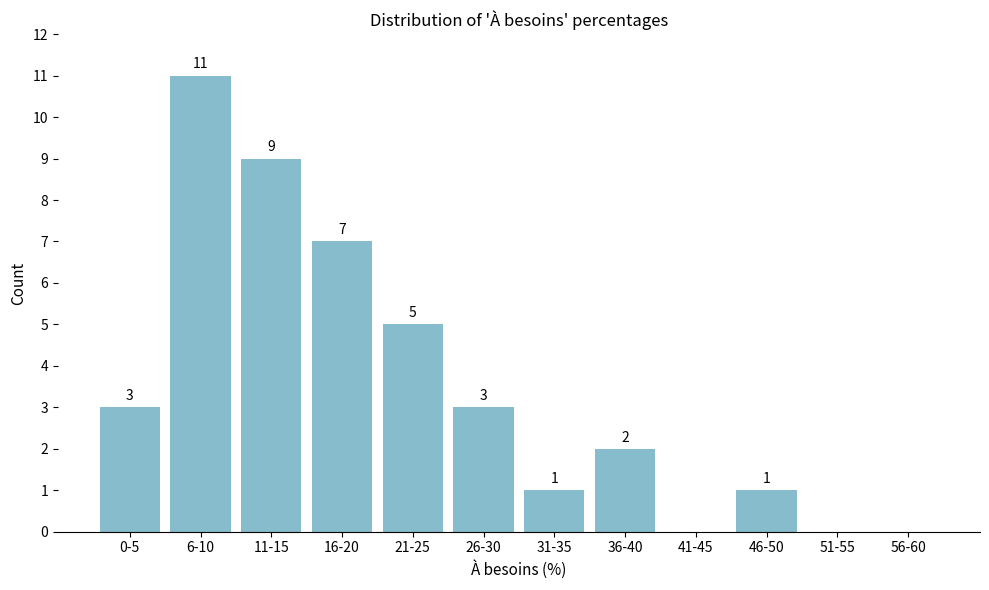

Reading left to right, list all the values displayed in this chart.

0-5=3	6-10=11	11-15=9	16-20=7	21-25=5	26-30=3	31-35=1	36-40=2	41-45=0	46-50=1	51-55=0	56-60=0